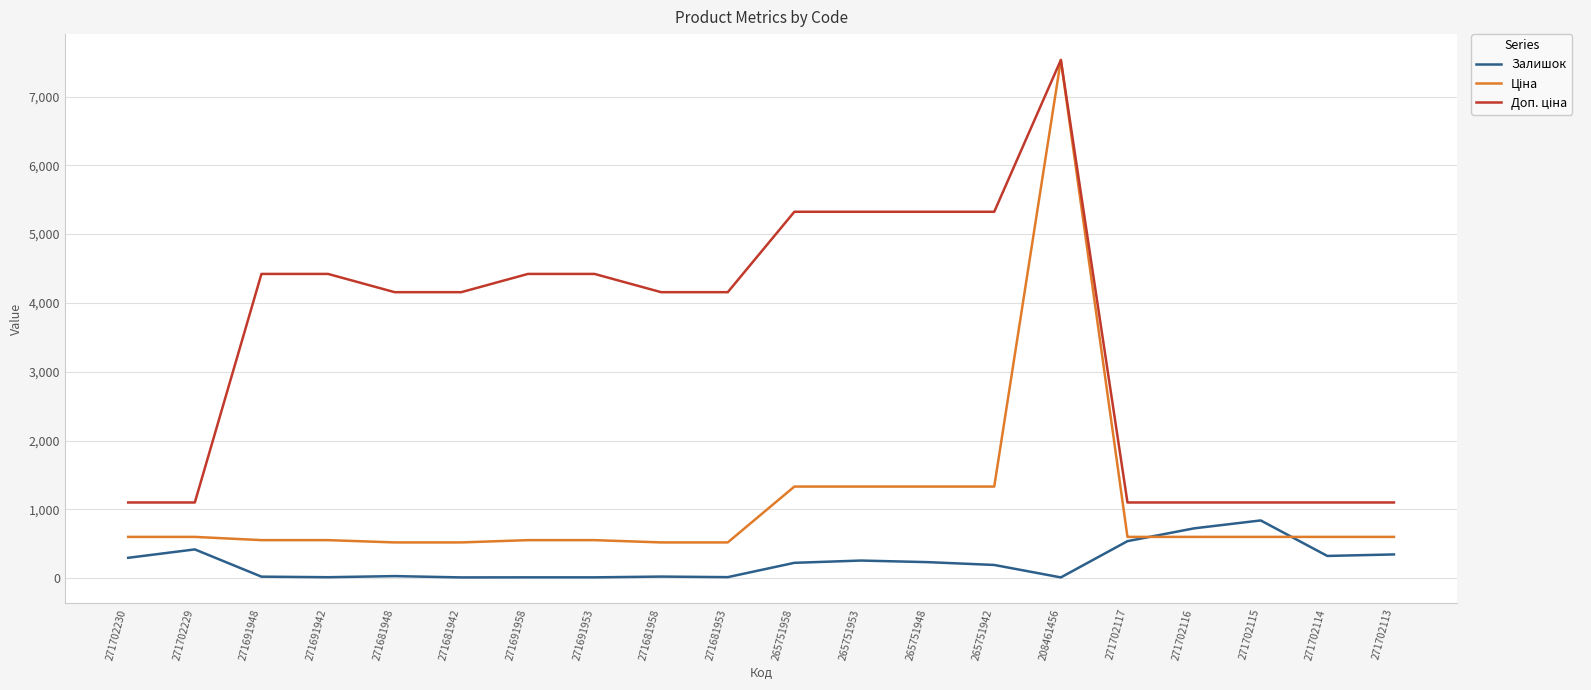

What is the difference between the Залишок values at 265751942 and 271702115?

647.0